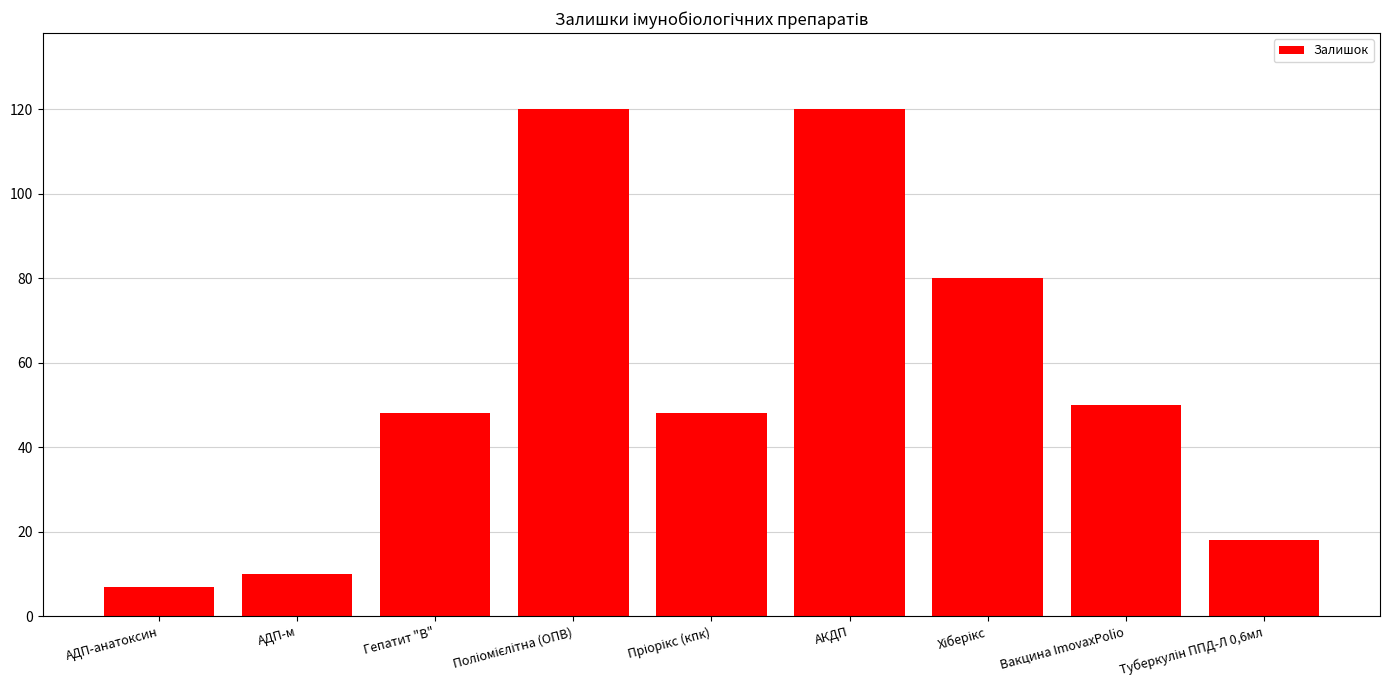

How many categories are shown in the chart?

9